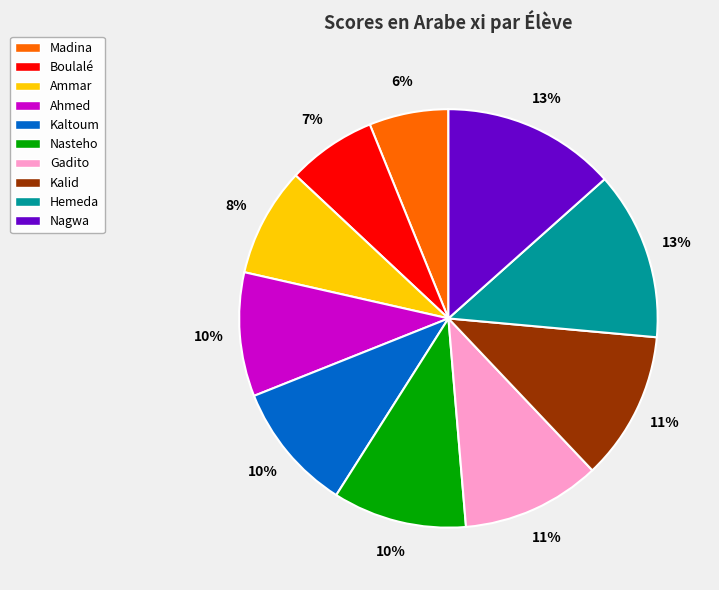

What is the ratio of the value at Hemeda to the value at Boulalé?

1.9